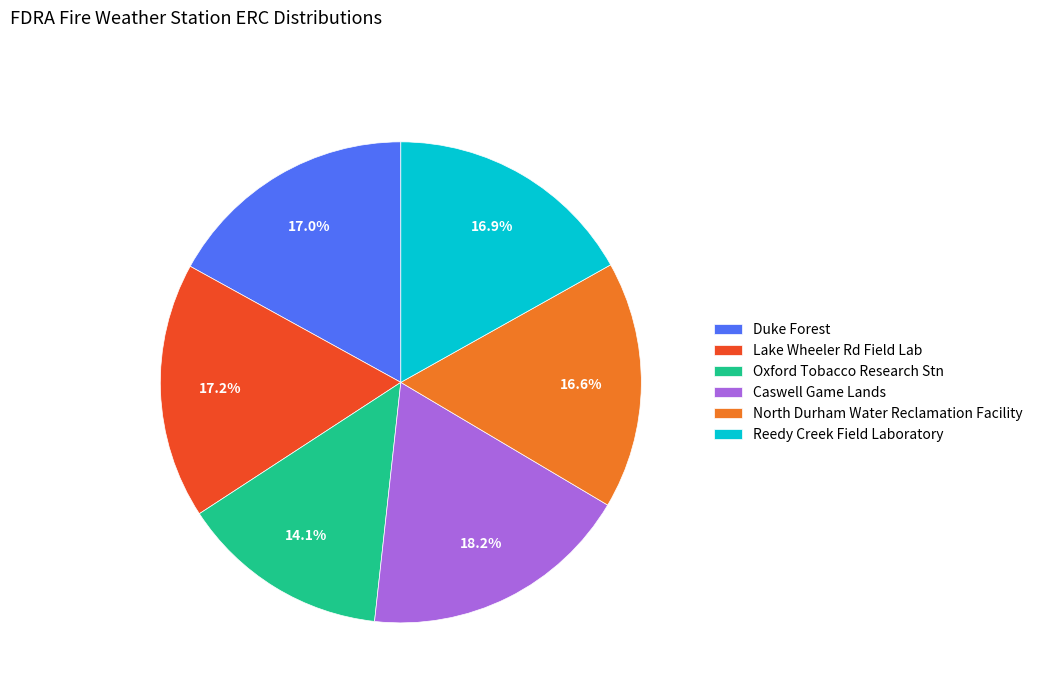

Count the number of slices in the pie.

6